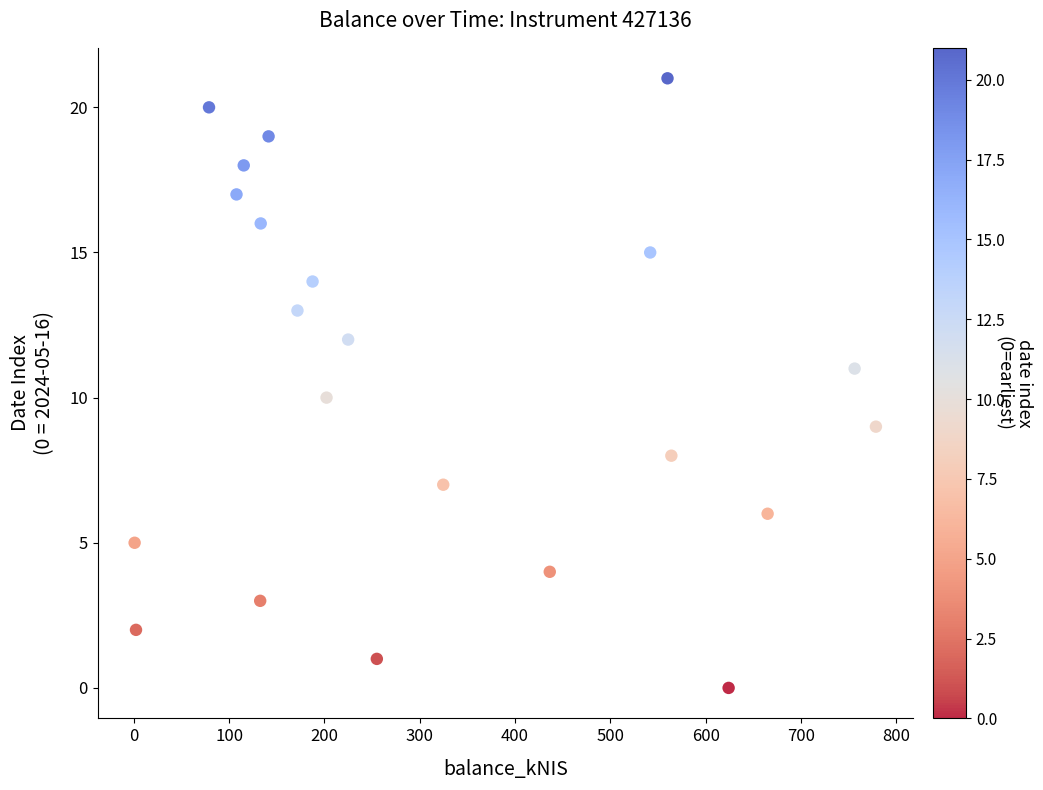

What is the range of Y values (max minus min)?

21